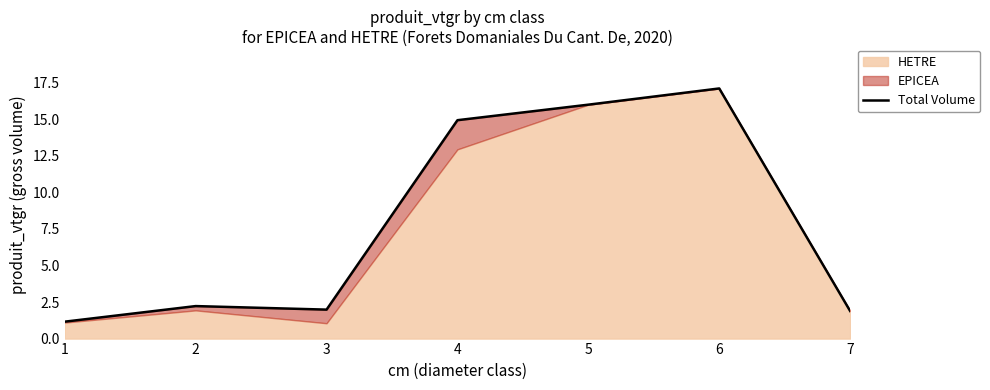

What is the greatest value displayed?

17.1